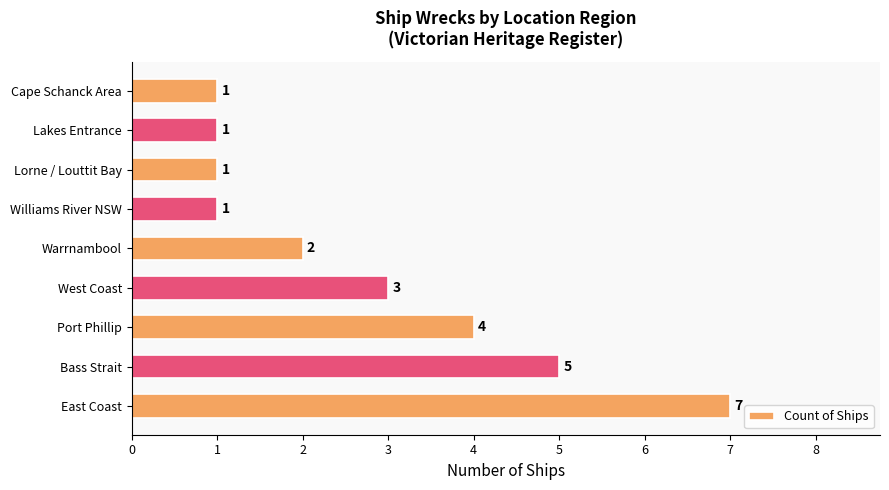

Which label corresponds to the largest value in the chart?

East Coast